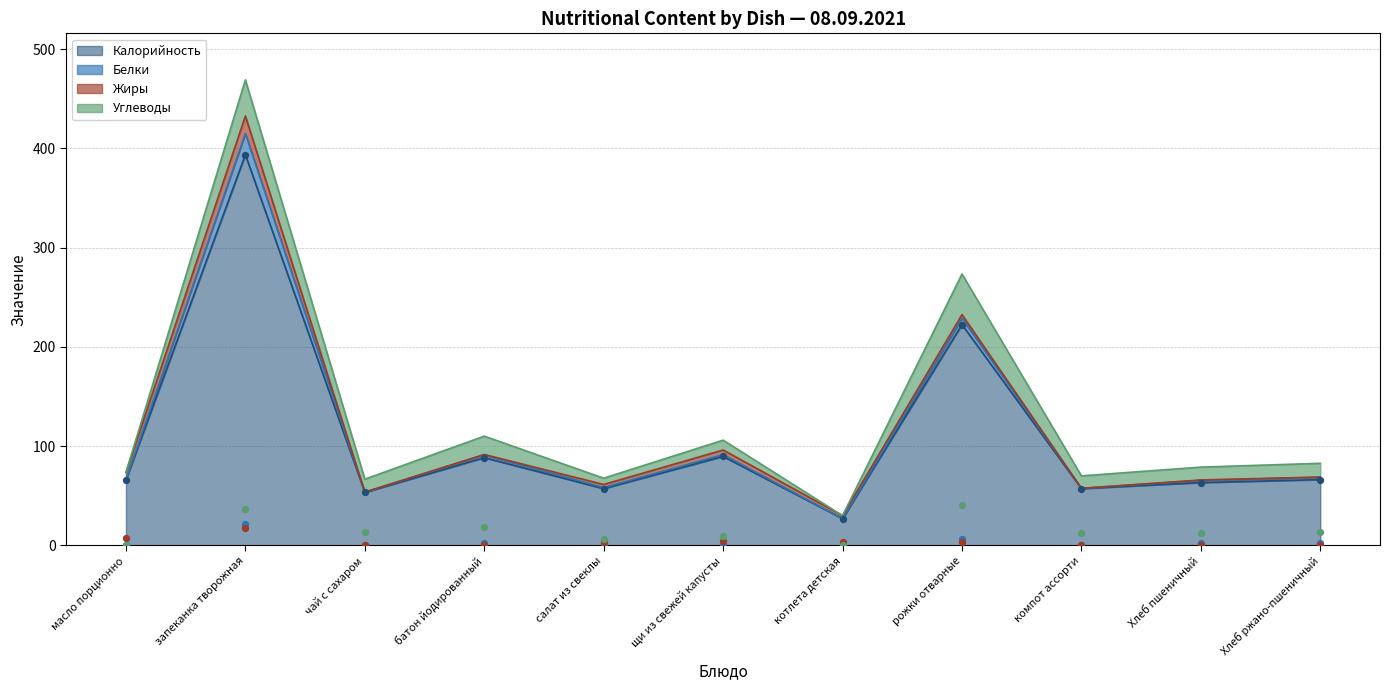

Is the value of Белки at рожки отварные greater than the value of Жиры at компот ассорти?

Yes